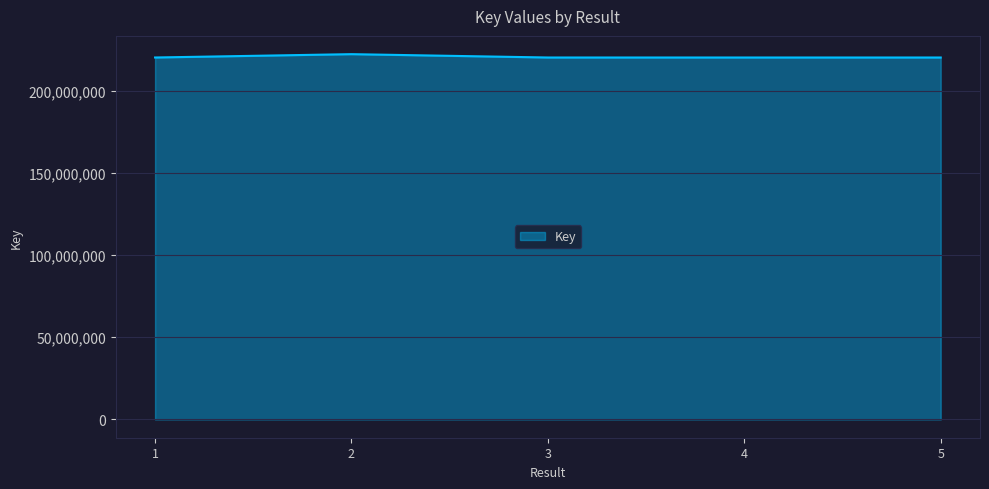

What is the sum of all values?

1102877712